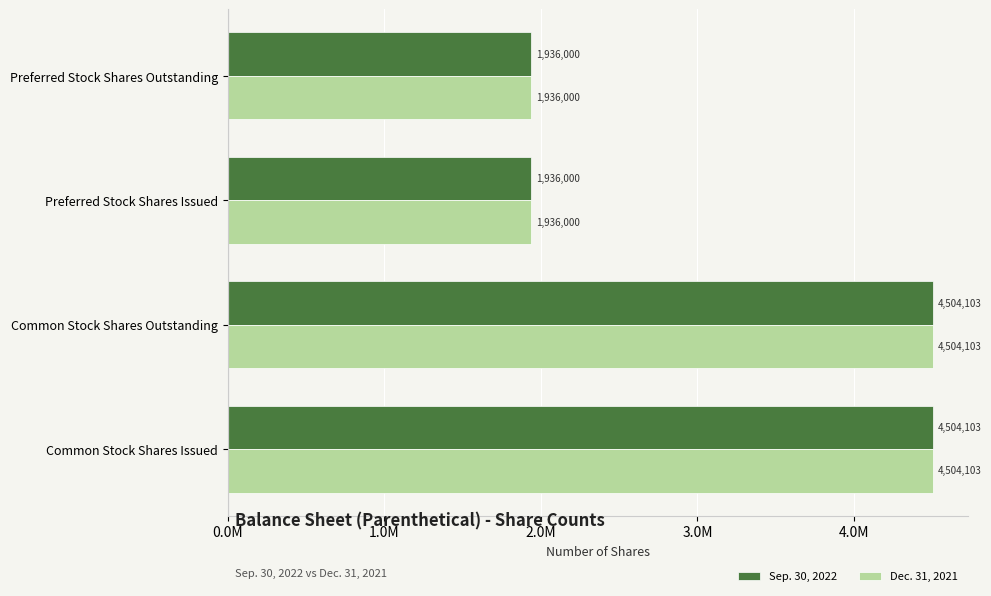

What are all the series names shown in the legend?

Sep. 30, 2022, Dec. 31, 2021